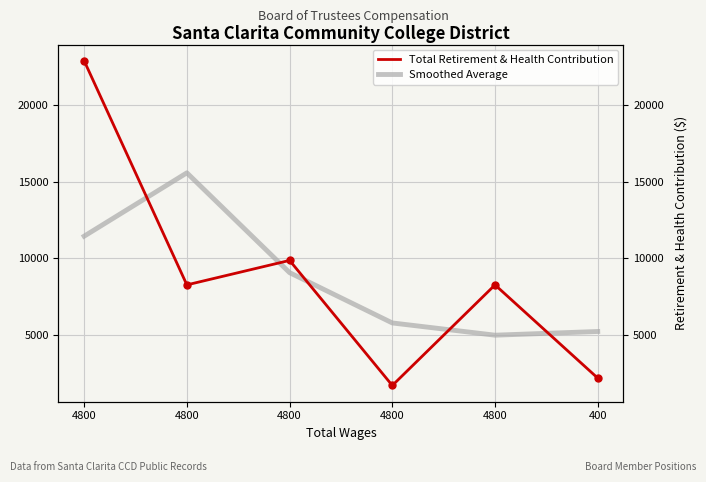

Between 400 and 4800, which is larger?

4800